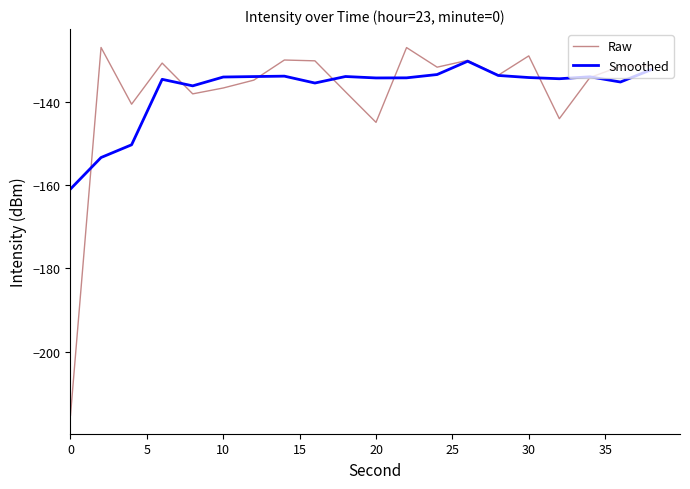

What is the maximum value shown in the chart?

-126.9